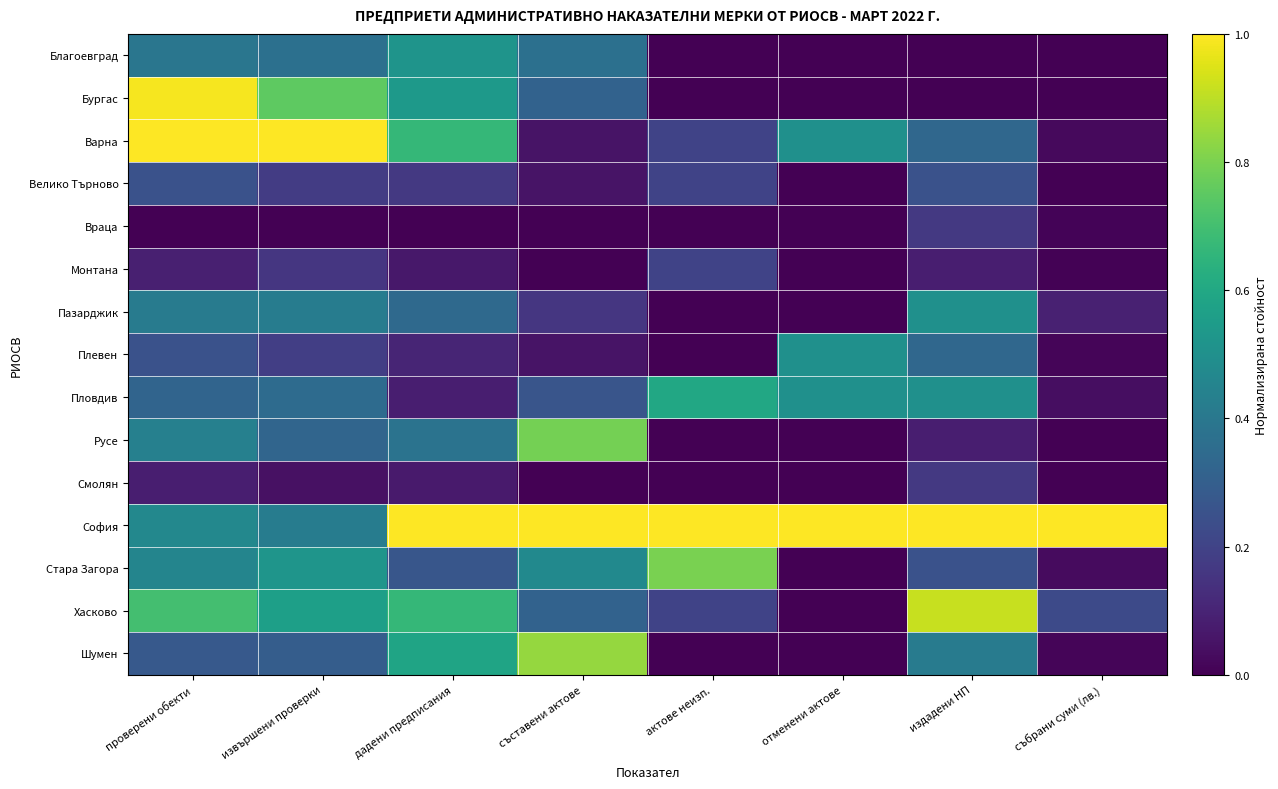

Reading left to right, extract all data points from this chart.

Благоевград: проверени обекти=0.4	извършени проверки=0.4	дадени предписания=0.5	съставени актове=0.4	актове неизп.=0.0	отменени актове=0.0	издадени НП=0.0	събрани суми (лв.)=0.0
Бургас: проверени обекти=1.0	извършени проверки=0.8	дадени предписания=0.5	съставени актове=0.3	актове неизп.=0.0	отменени актове=0.0	издадени НП=0.0	събрани суми (лв.)=0.0
Варна: проверени обекти=1.0	извършени проверки=1.0	дадени предписания=0.7	съставени актове=0.1	актове неизп.=0.2	отменени актове=0.5	издадени НП=0.3	събрани суми (лв.)=0.0
Велико Търново: проверени обекти=0.3	извършени проверки=0.2	дадени предписания=0.2	съставени актове=0.1	актове неизп.=0.2	отменени актове=0.0	издадени НП=0.2	събрани суми (лв.)=0.0
Враца: проверени обекти=0.0	извършени проверки=0.0	дадени предписания=0.0	съставени актове=0.0	актове неизп.=0.0	отменени актове=0.0	издадени НП=0.2	събрани суми (лв.)=0.0
Монтана: проверени обекти=0.1	извършени проверки=0.2	дадени предписания=0.1	съставени актове=0.0	актове неизп.=0.2	отменени актове=0.0	издадени НП=0.1	събрани суми (лв.)=0.0
Пазарджик: проверени обекти=0.4	извършени проверки=0.4	дадени предписания=0.3	съставени актове=0.2	актове неизп.=0.0	отменени актове=0.0	издадени НП=0.5	събрани суми (лв.)=0.1
Плевен: проверени обекти=0.3	извършени проверки=0.2	дадени предписания=0.1	съставени актове=0.1	актове неизп.=0.0	отменени актове=0.5	издадени НП=0.3	събрани суми (лв.)=0.0
Пловдив: проверени обекти=0.3	извършени проверки=0.3	дадени предписания=0.1	съставени актове=0.3	актове неизп.=0.6	отменени актове=0.5	издадени НП=0.5	събрани суми (лв.)=0.0
Русе: проверени обекти=0.4	извършени проверки=0.3	дадени предписания=0.4	съставени актове=0.8	актове неизп.=0.0	отменени актове=0.0	издадени НП=0.1	събрани суми (лв.)=0.0
Смолян: проверени обекти=0.1	извършени проверки=0.0	дадени предписания=0.1	съставени актове=0.0	актове неизп.=0.0	отменени актове=0.0	издадени НП=0.2	събрани суми (лв.)=0.0
София: проверени обекти=0.5	извършени проверки=0.4	дадени предписания=1.0	съставени актове=1.0	актове неизп.=1.0	отменени актове=1.0	издадени НП=1.0	събрани суми (лв.)=1.0
Стара Загора: проверени обекти=0.5	извършени проверки=0.5	дадени предписания=0.3	съставени актове=0.5	актове неизп.=0.8	отменени актове=0.0	издадени НП=0.2	събрани суми (лв.)=0.0
Хасково: проверени обекти=0.7	извършени проверки=0.6	дадени предписания=0.7	съставени актове=0.3	актове неизп.=0.2	отменени актове=0.0	издадени НП=0.9	събрани суми (лв.)=0.2
Шумен: проверени обекти=0.3	извършени проверки=0.3	дадени предписания=0.6	съставени актове=0.8	актове неизп.=0.0	отменени актове=0.0	издадени НП=0.4	събрани суми (лв.)=0.0